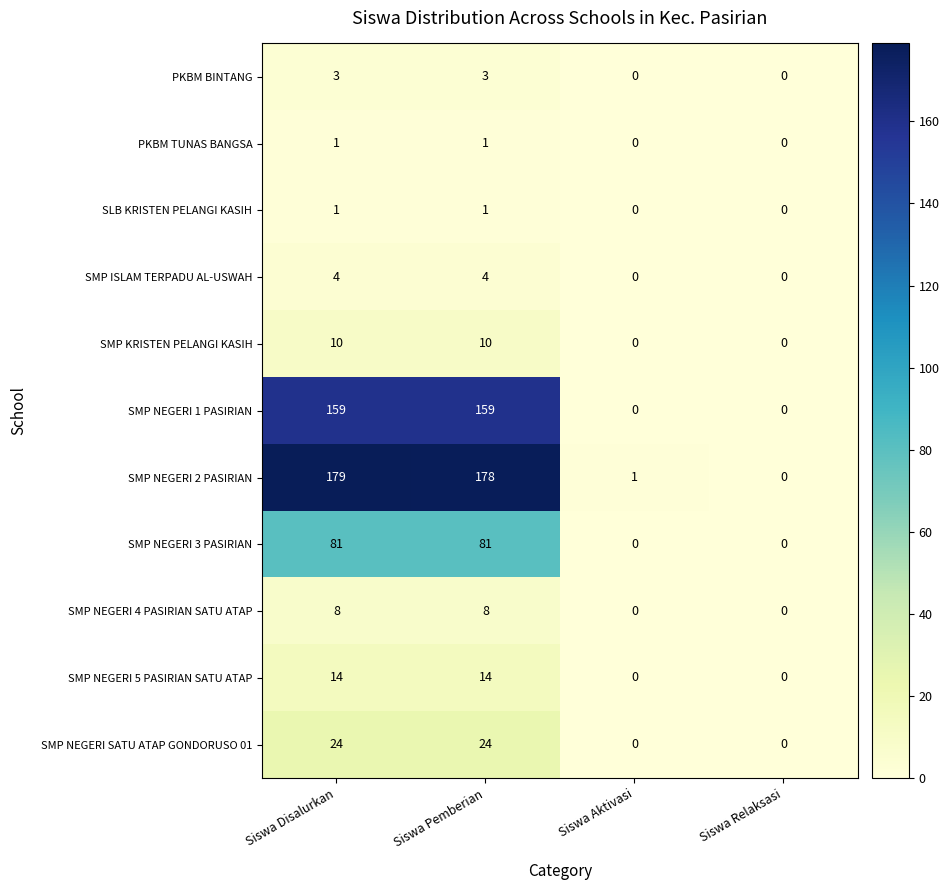

The value of SMP NEGERI 2 PASIRIAN at Siswa Relaksasi is 0. True or false?

True